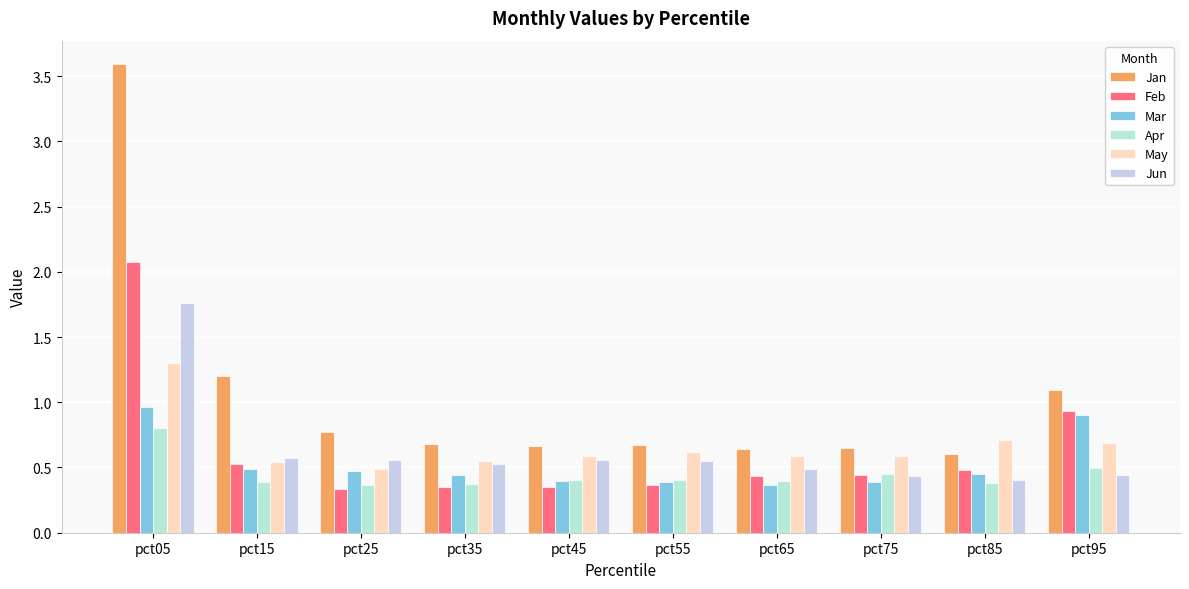

Reading left to right, list all the values displayed in this chart.

Jan: pct05=3.6	pct15=1.2	pct25=0.8	pct35=0.7	pct45=0.7	pct55=0.7	pct65=0.6	pct75=0.6	pct85=0.6	pct95=1.1
Feb: pct05=2.1	pct15=0.5	pct25=0.3	pct35=0.4	pct45=0.3	pct55=0.4	pct65=0.4	pct75=0.4	pct85=0.5	pct95=0.9
Mar: pct05=1.0	pct15=0.5	pct25=0.5	pct35=0.4	pct45=0.4	pct55=0.4	pct65=0.4	pct75=0.4	pct85=0.5	pct95=0.9
Apr: pct05=0.8	pct15=0.4	pct25=0.4	pct35=0.4	pct45=0.4	pct55=0.4	pct65=0.4	pct75=0.4	pct85=0.4	pct95=0.5
May: pct05=1.3	pct15=0.5	pct25=0.5	pct35=0.6	pct45=0.6	pct55=0.6	pct65=0.6	pct75=0.6	pct85=0.7	pct95=0.7
Jun: pct05=1.8	pct15=0.6	pct25=0.6	pct35=0.5	pct45=0.6	pct55=0.5	pct65=0.5	pct75=0.4	pct85=0.4	pct95=0.4